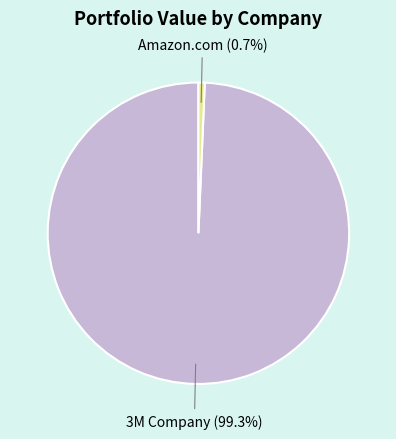

Which slice is the smallest?

Amazon.com